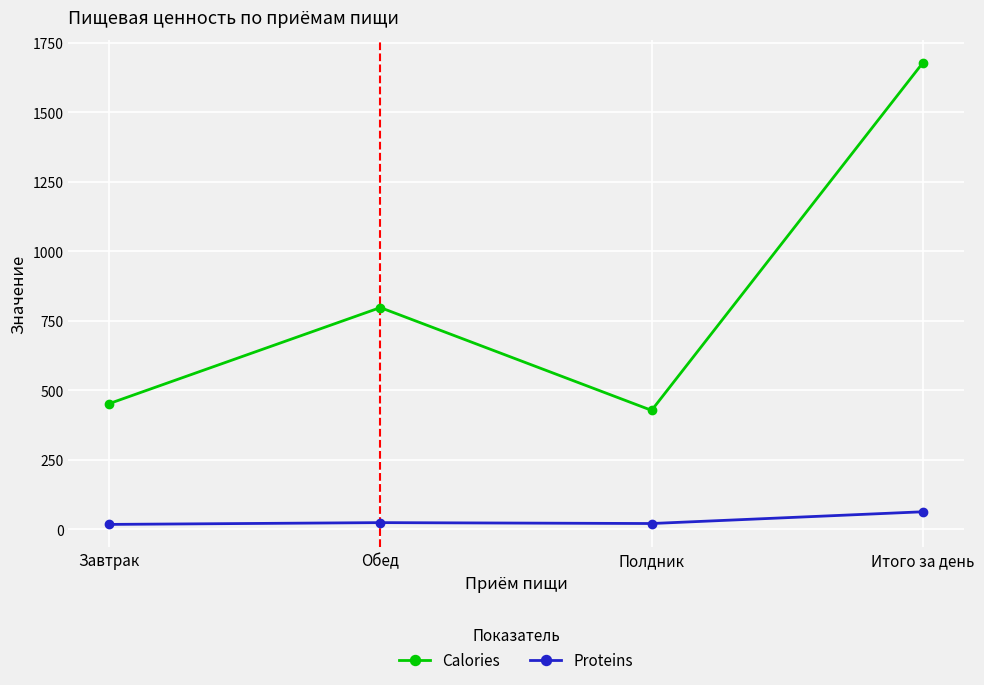

The value of Calories at Обед is 798.1. True or false?

True